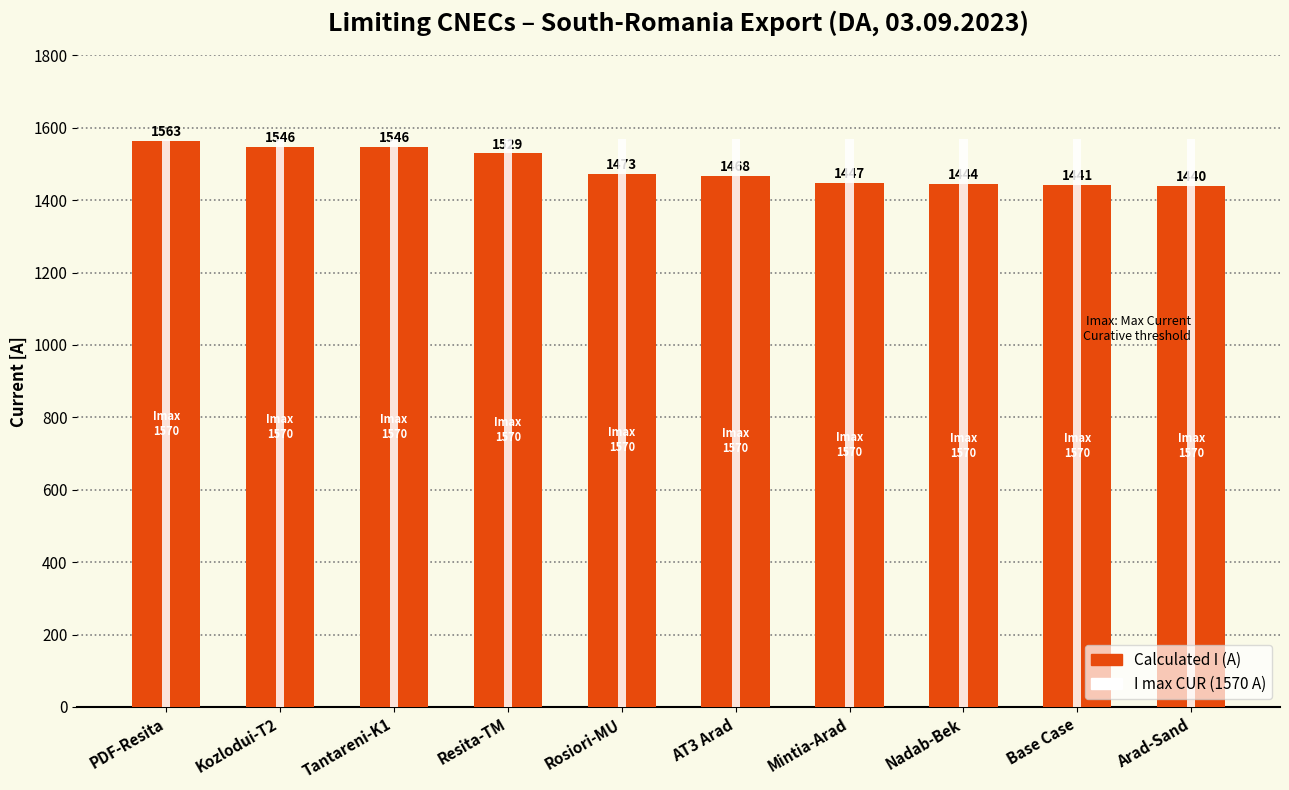

The value of Calculated I (A) at Resita-TM is 1529. True or false?

True